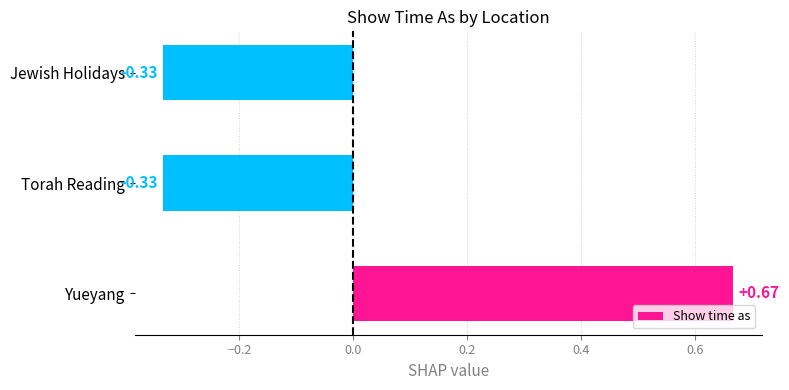

What is the change in value from Yueyang to Torah Reading?

-1.0